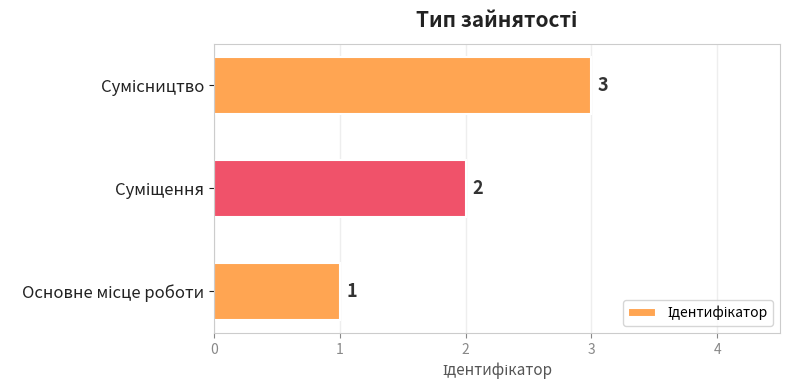

What is the greatest value displayed?

3